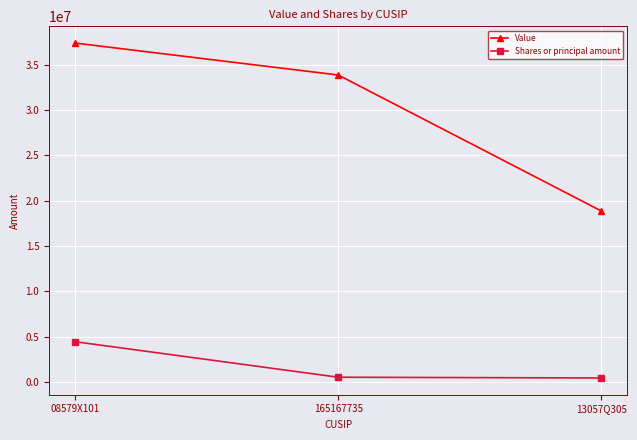

List the series in order of their overall mean, highest first.

Value, Shares or principal amount